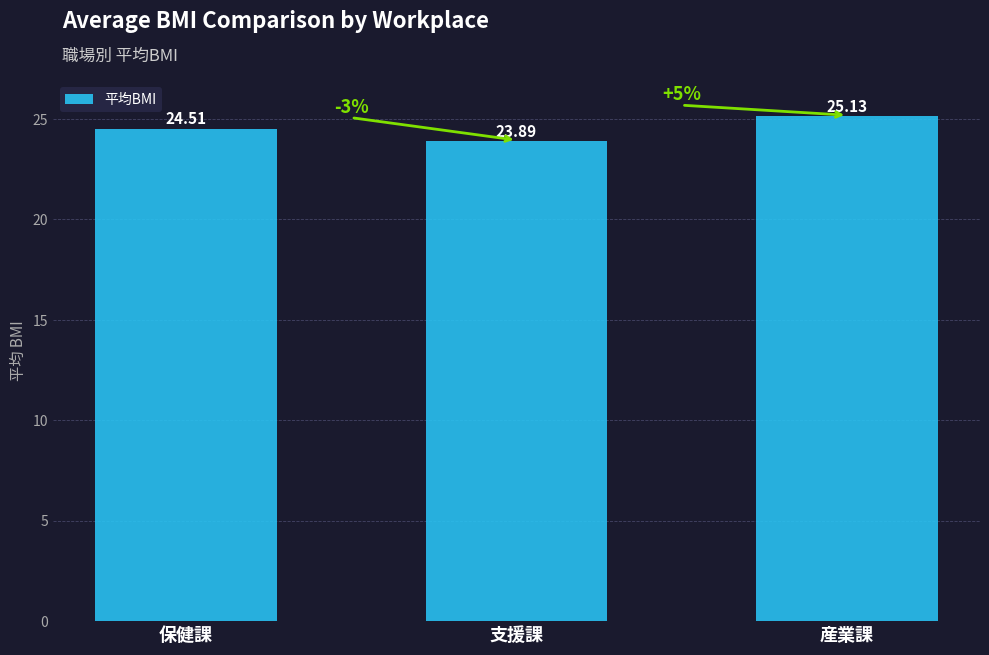

Reading left to right, extract all data points from this chart.

24.5	23.9	25.1